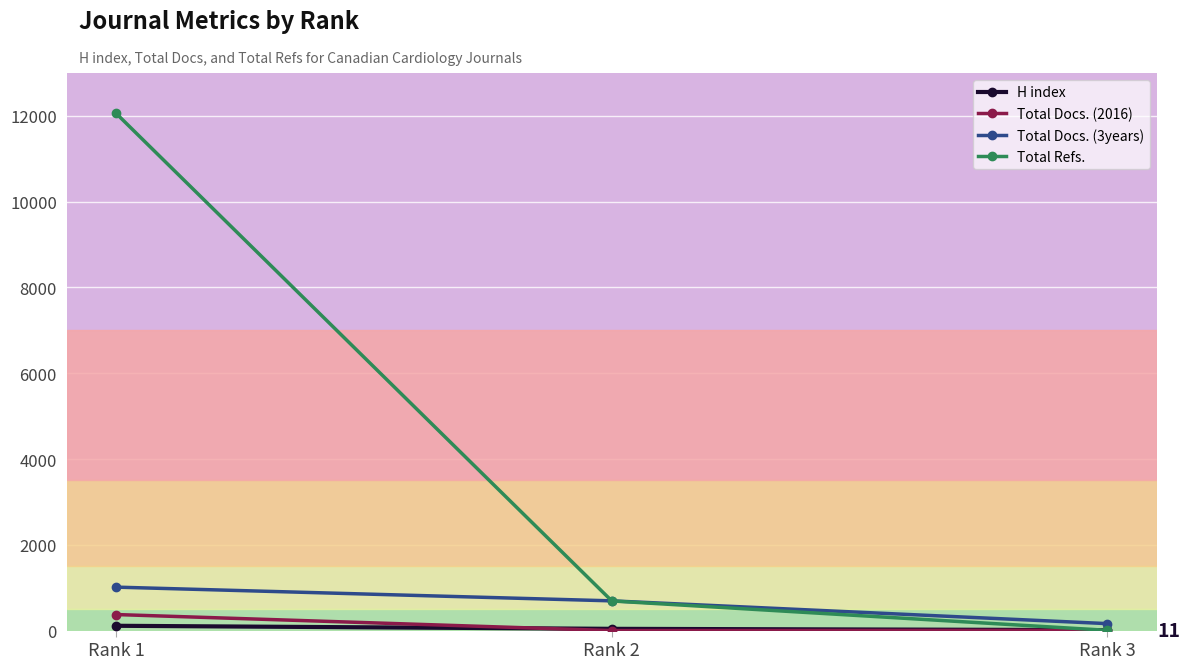

The value of Total Docs. (3years) at Rank 2 is 693. True or false?

True